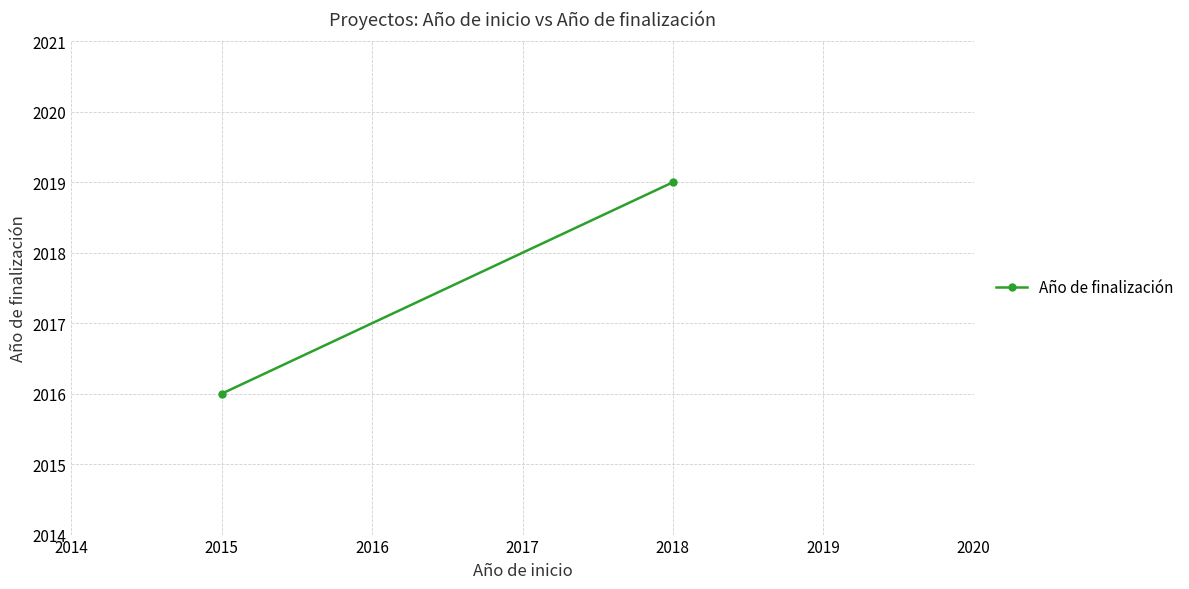

How many data points are less than 2019?

1